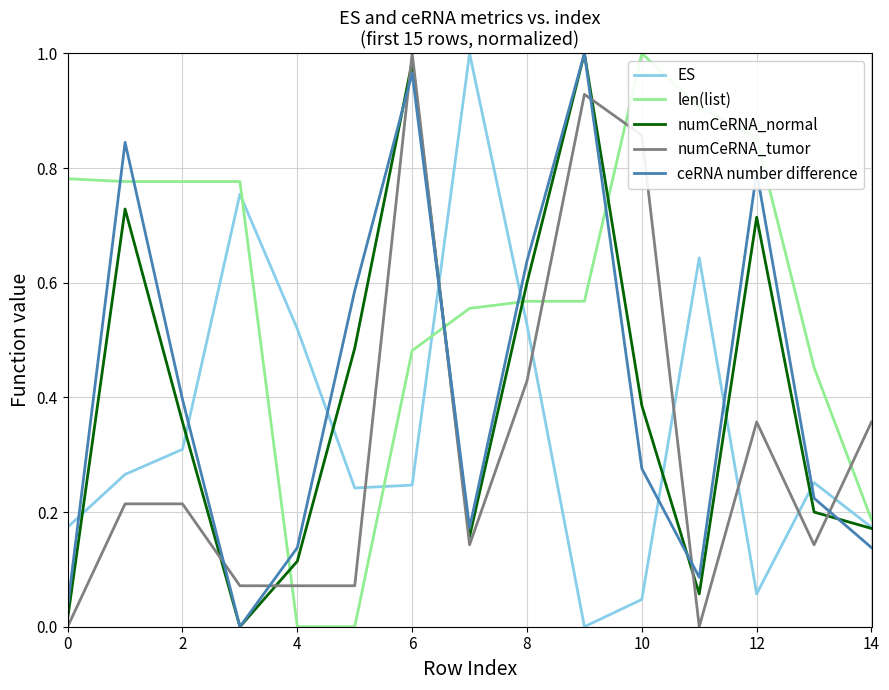

Which series has the largest total across all categories?

len(list)